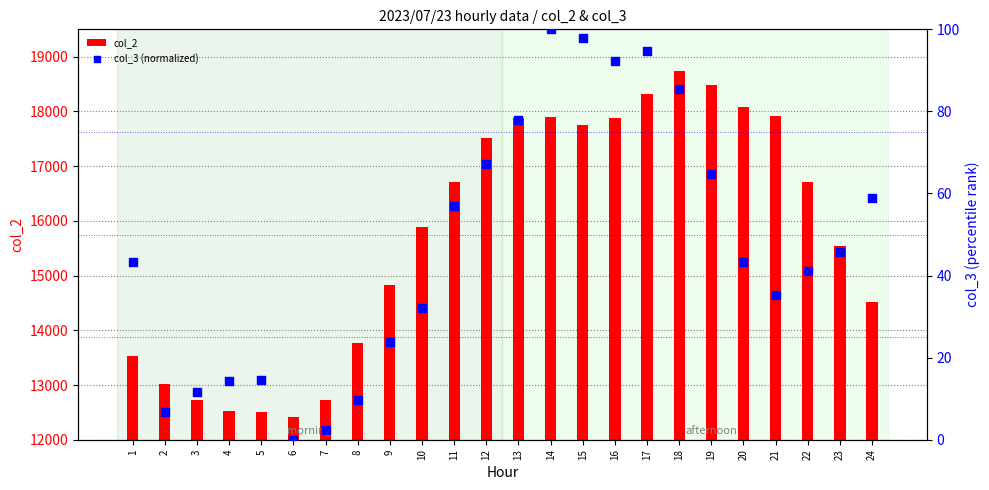

What are all the series names shown in the legend?

col_2, col_3 (normalized)